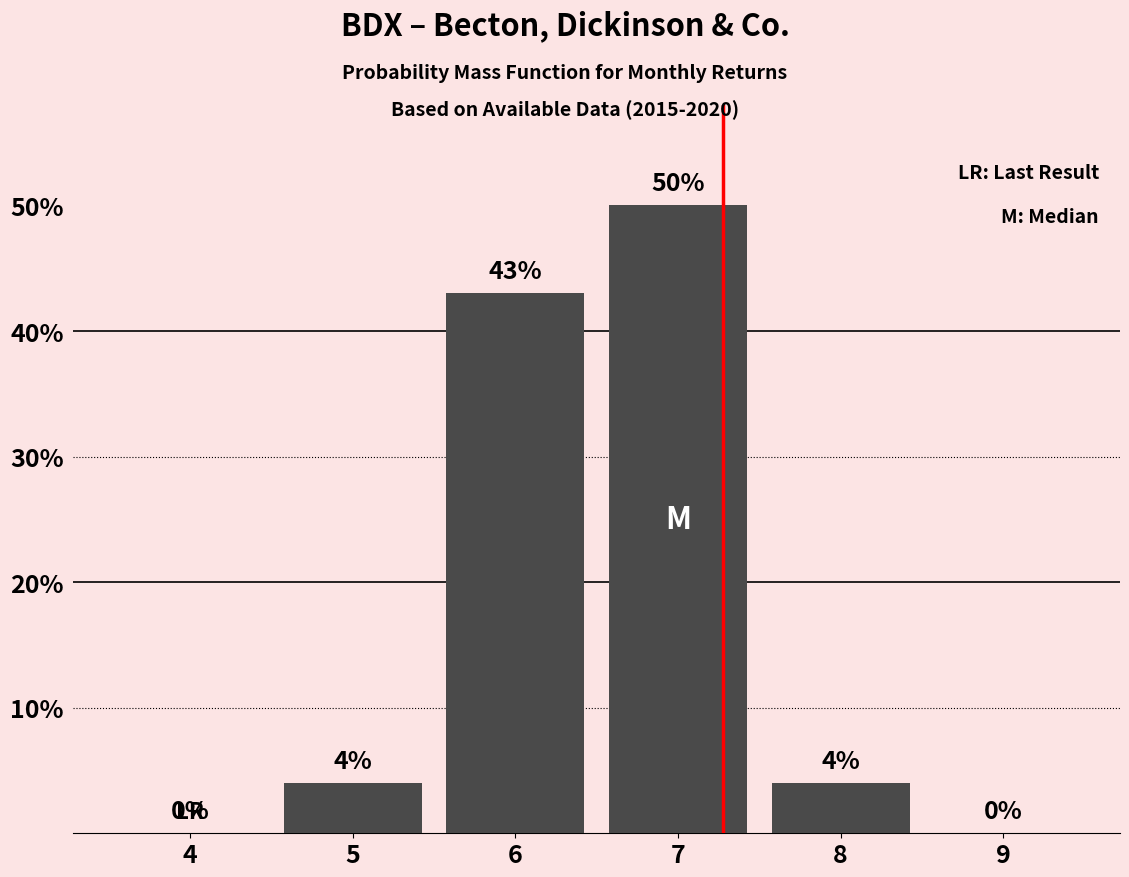

Reading right to left, transcribe all the data shown in this chart.

9=0	8=4	7=50	6=43	5=4	4=0